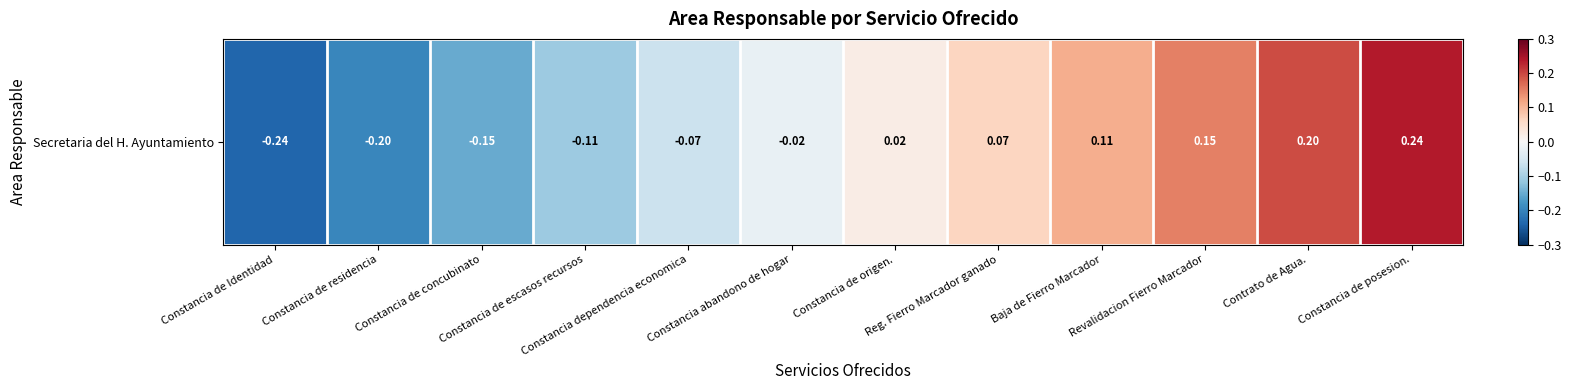

What is the difference between the maximum and second lowest values?

0.4